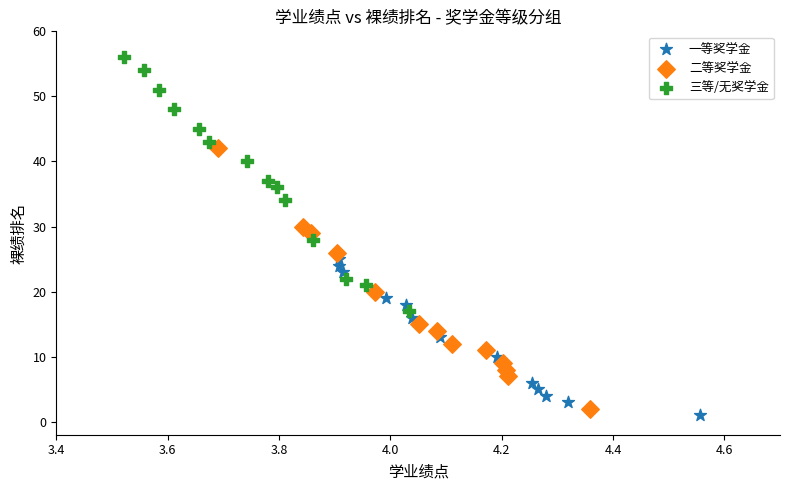

What are all the series names shown in the legend?

一等奖学金, 二等奖学金, 三等/无奖学金